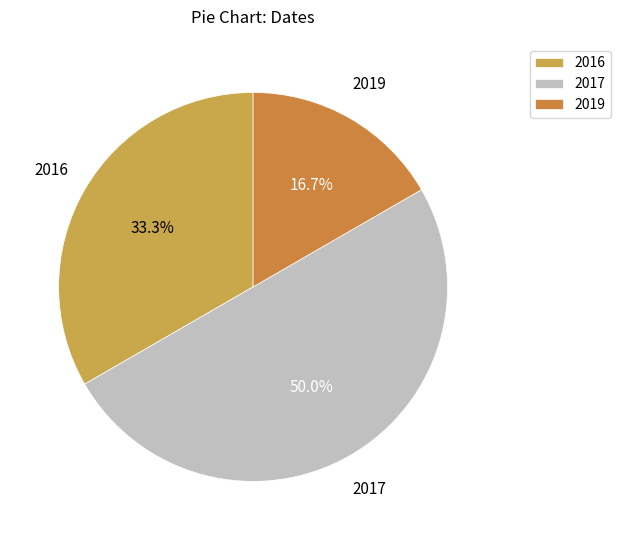

What is the total percentage of 2019 and 2017?

66.7%